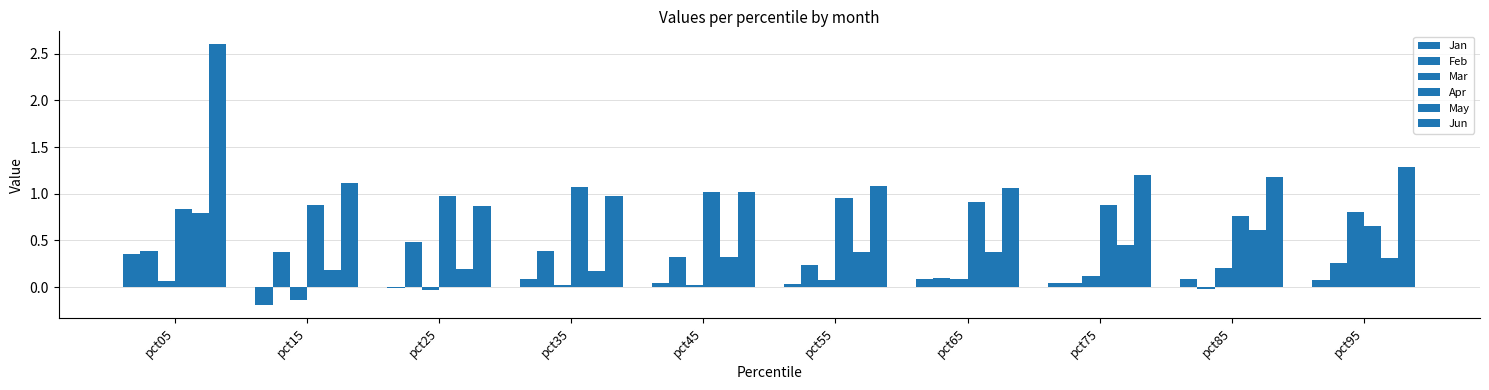

How many groups of bars are there?

10